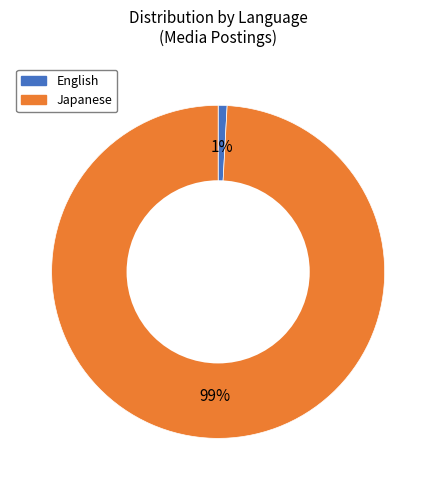

Which slice represents more than half of the pie?

Japanese